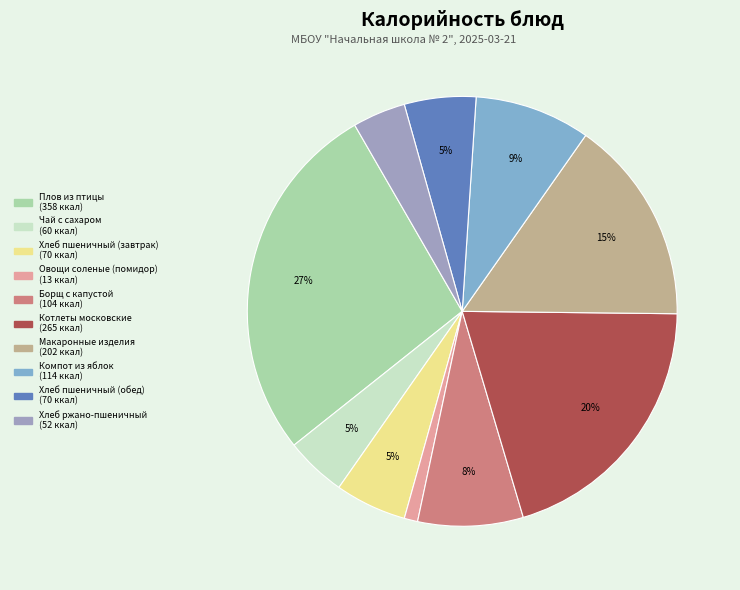

To the nearest percent, what is the combined percentage of Хлеб пшеничный (завтрак) and Котлеты московские?

26%